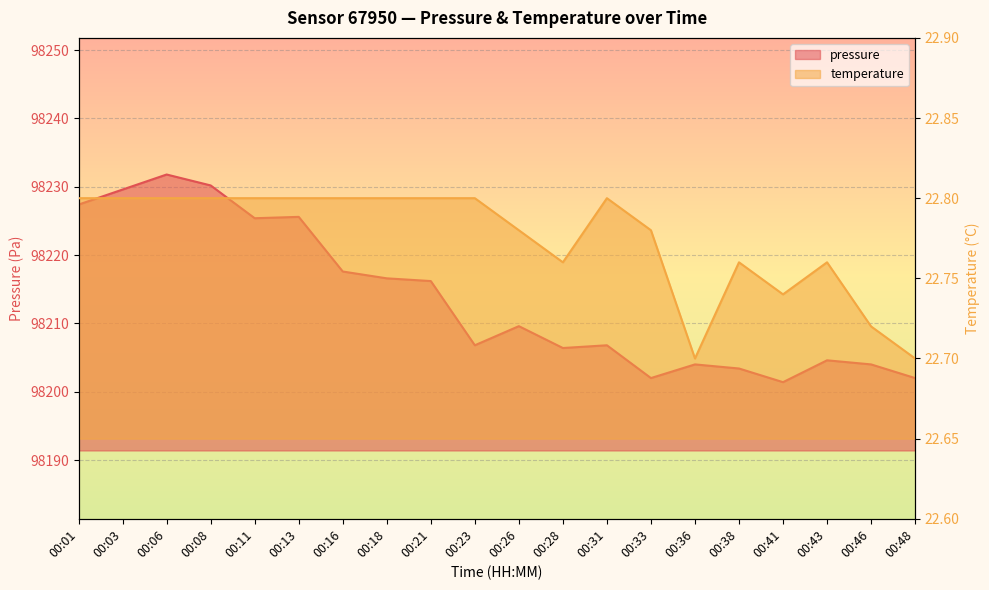

What is the difference between the second highest and second lowest values in the temperature series?

0.1